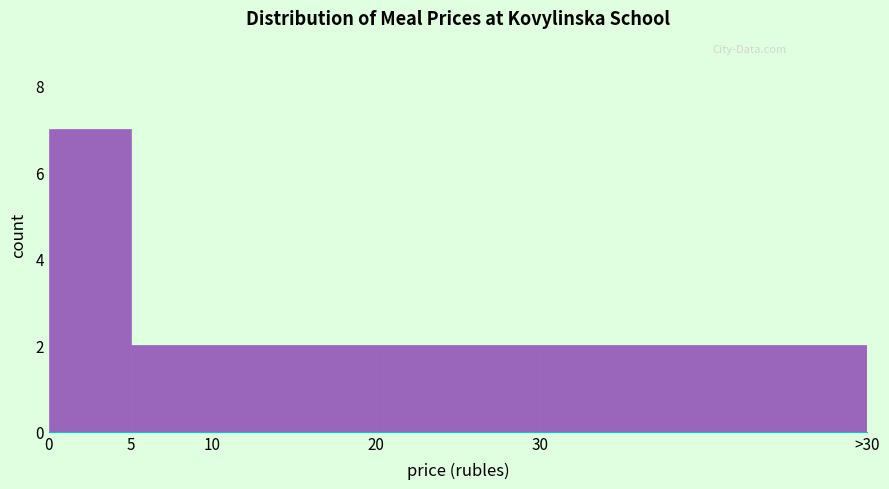

Reading right to left, transcribe all the data shown in this chart.

2	2	2	2	7